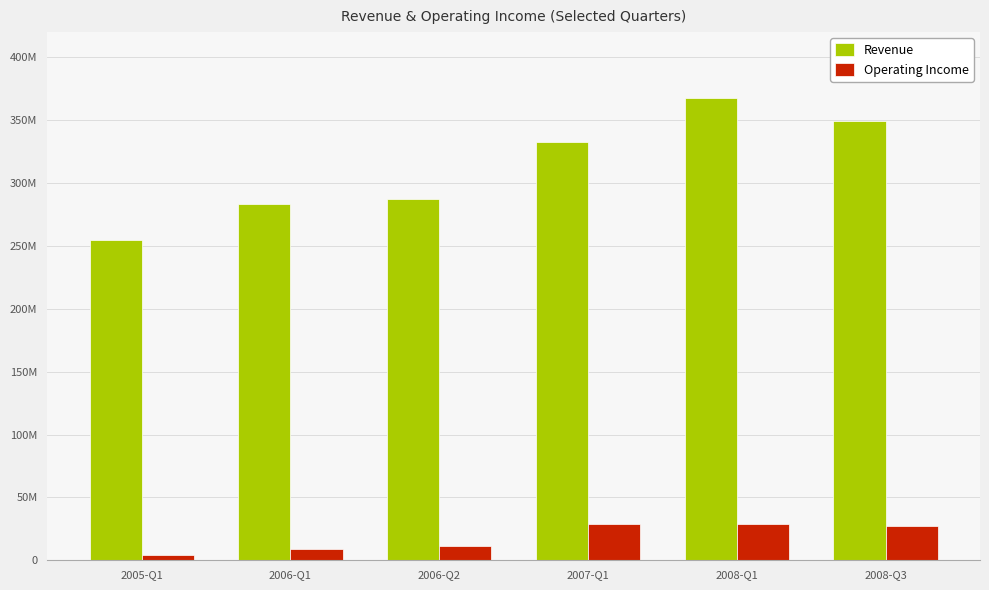

Does the chart contain stacked bars?

No